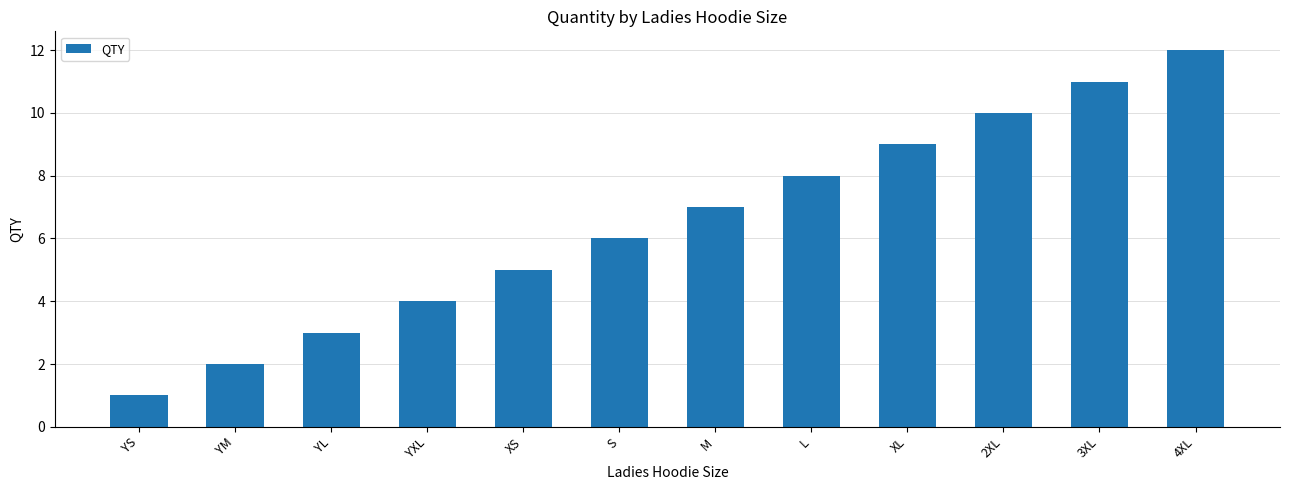

What is the label of the 4th bar from the left?

YXL